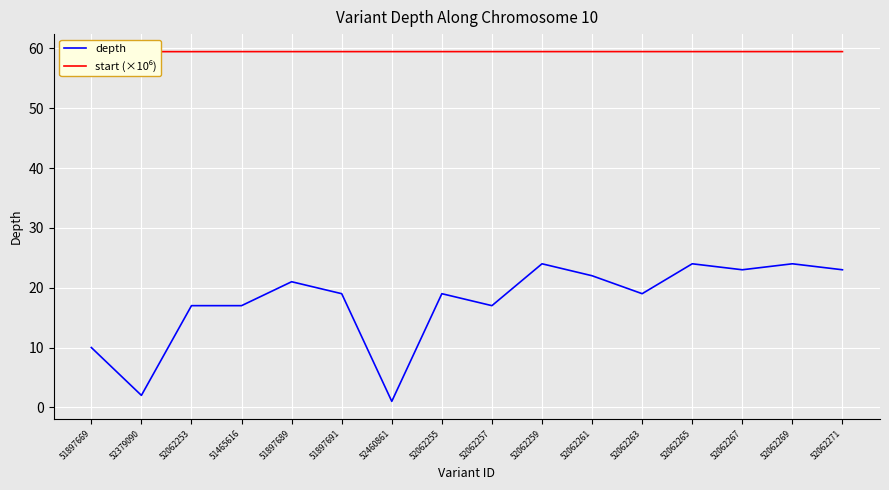

What is the average value of the start (×10⁶) series?

59.5